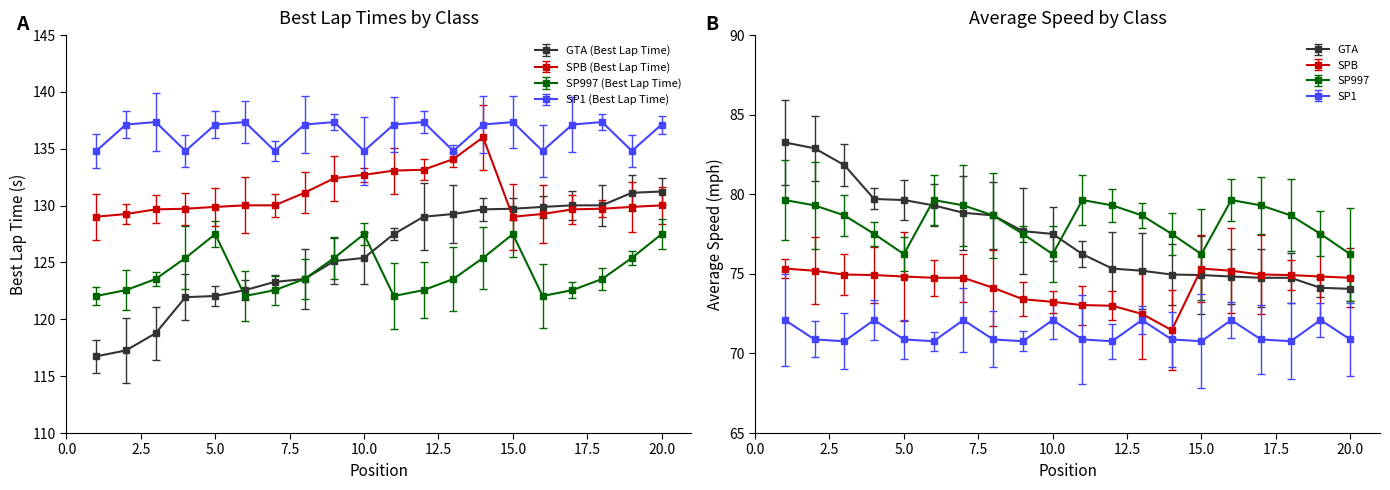

Is this an area chart (filled region under the line)?

No